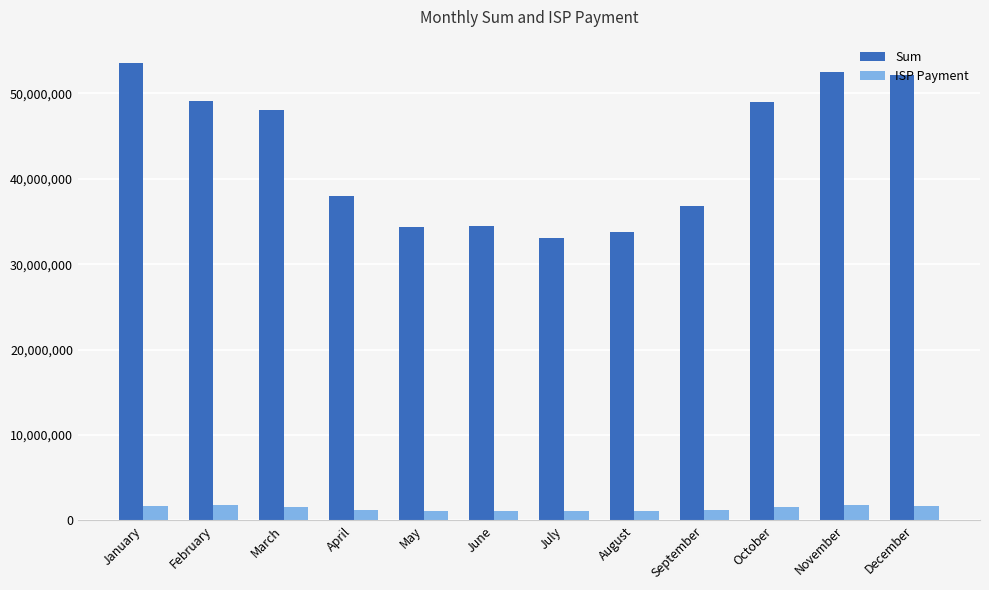

At which category is the sum across all series the highest?

January